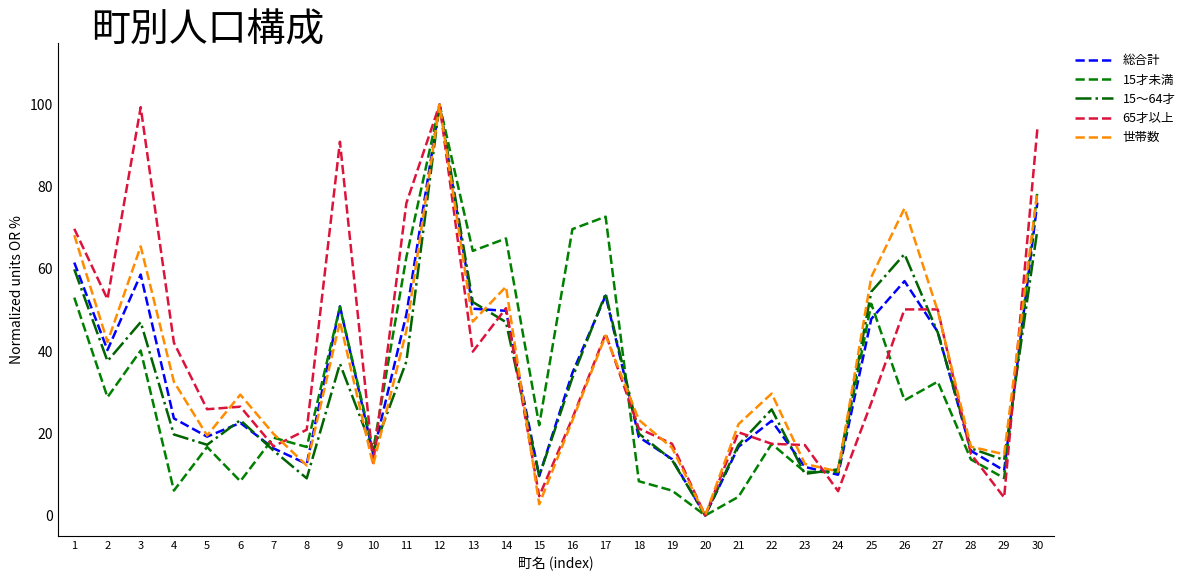

Is the value of 総合計 at 18 greater than the value of 65才以上 at 18?

No